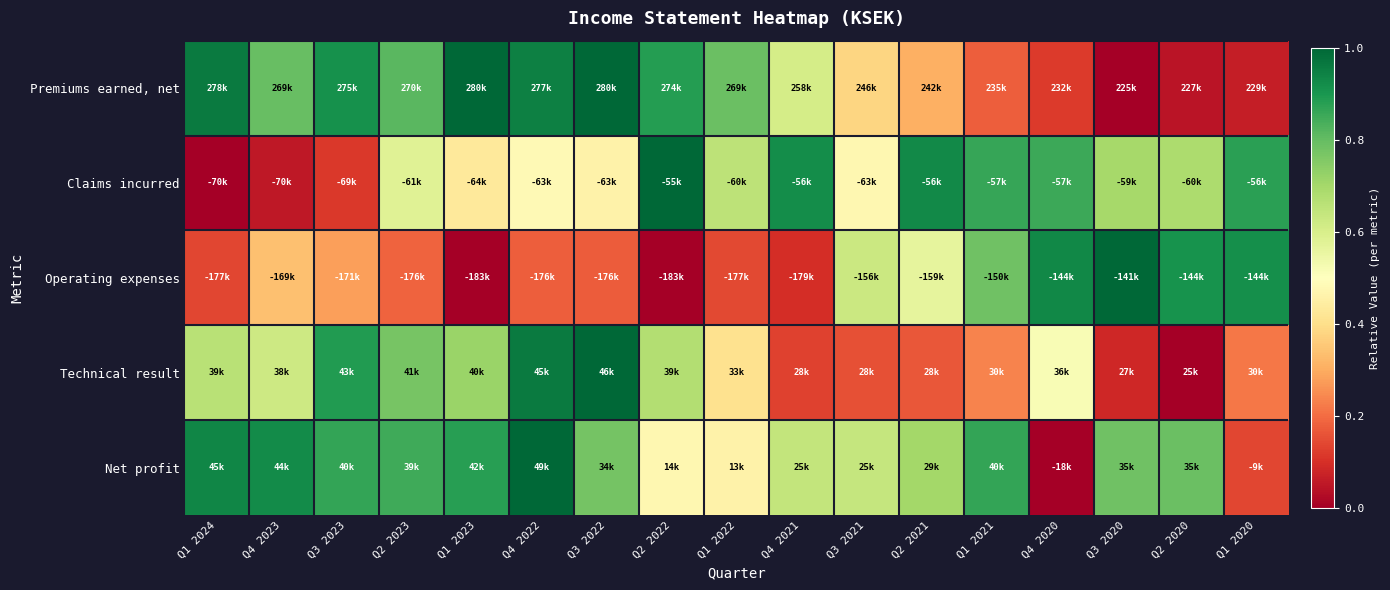

Which has a higher value, Q3 2021 or Q2 2023?

Q2 2023